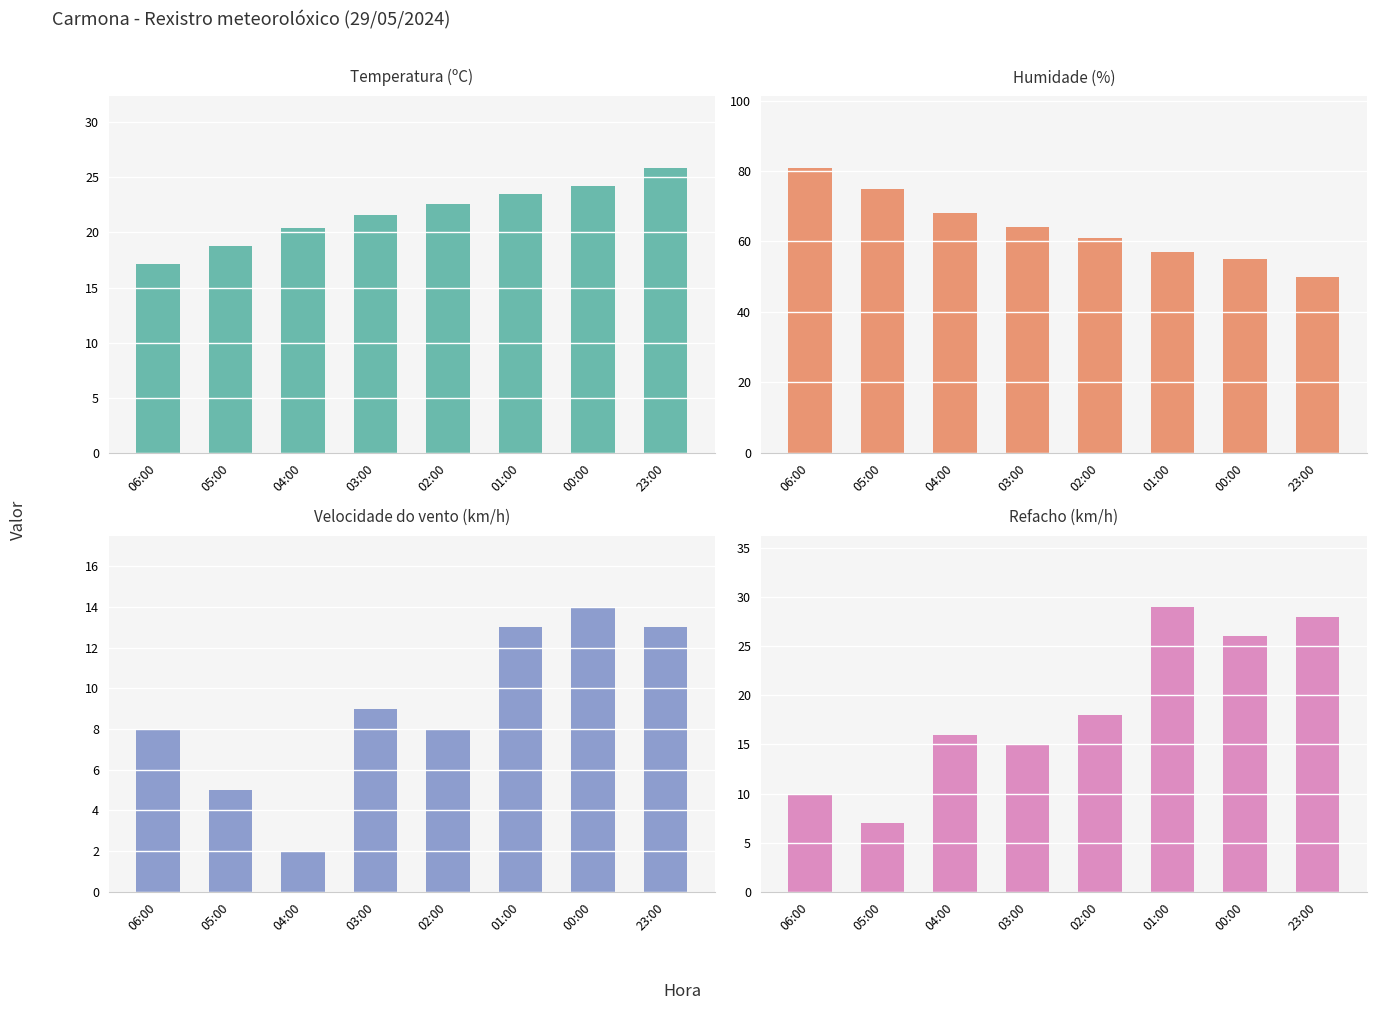

List the series in order of their peak value, highest first.

Humidade (%), Refacho (km/h), Temperatura (ºC), Velocidade do vento (km/h)